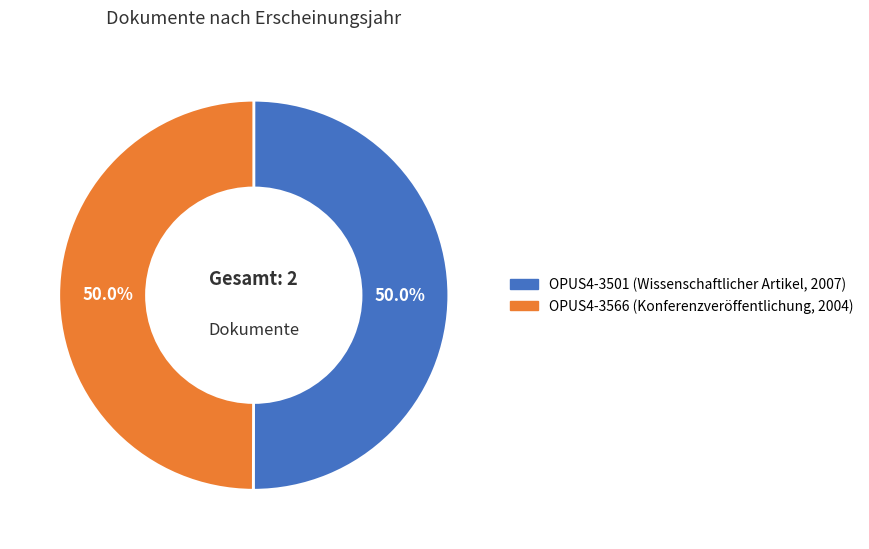

How many slices are in this pie chart?

2